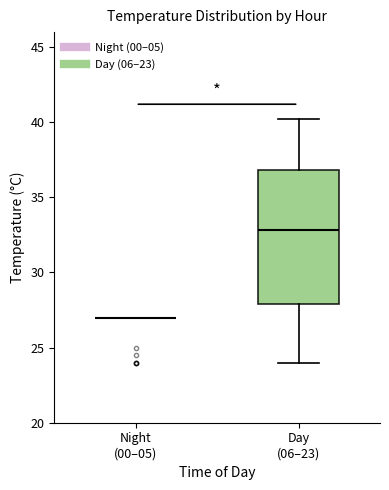

Reading left to right, transcribe this box plot: for each box, give where its median line is, the range the box spans, and where its two whiskers end, as read against the y-axis. The values are not printed on the chart, so give them approximately, as read against the axis.

Night (00–05): box collapsed to a line at 27, whiskers 27 to 27
Day (06–23): median 33, box 28 to 37, whiskers 24 to 40